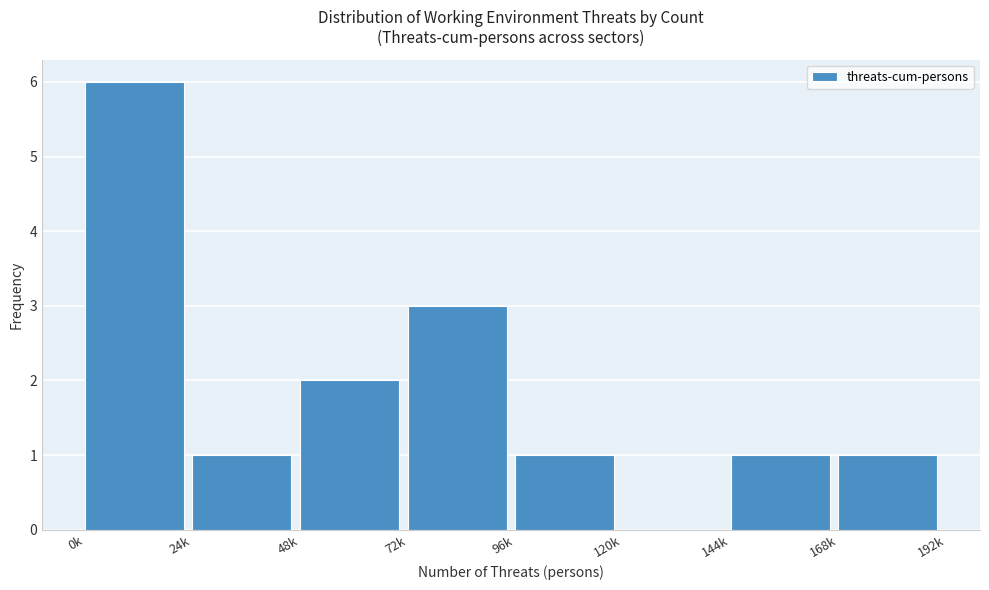

Reading left to right, what are all the values shown in this chart?

0k=6	24k=1	48k=2	72k=3	96k=1	120k=0	144k=1	168k=1